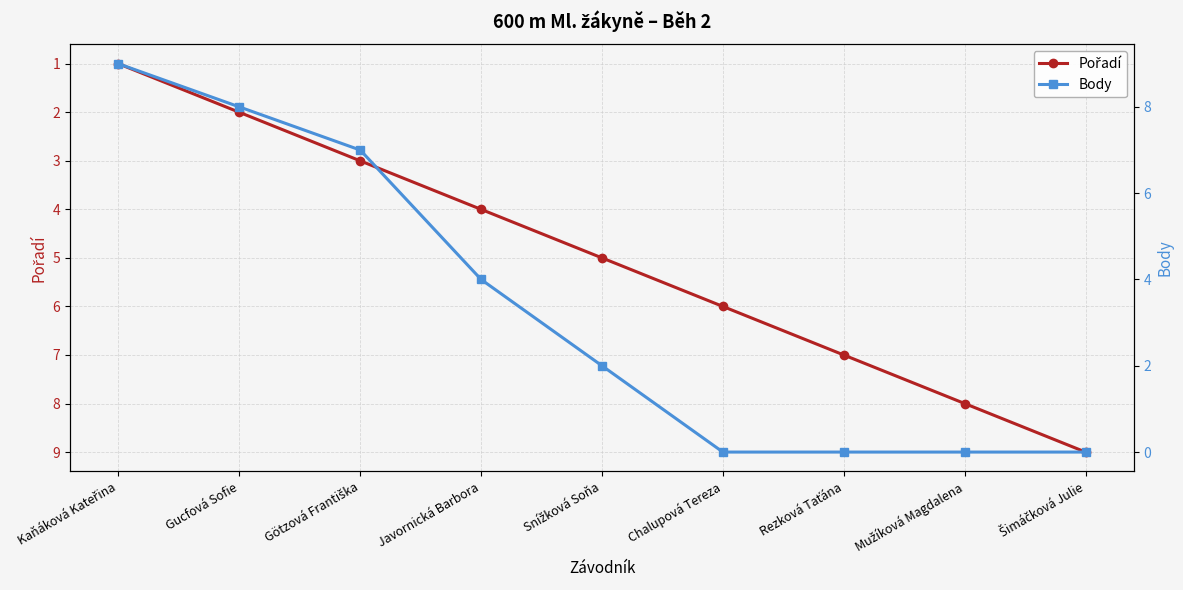

How many lines are shown in the chart?

2